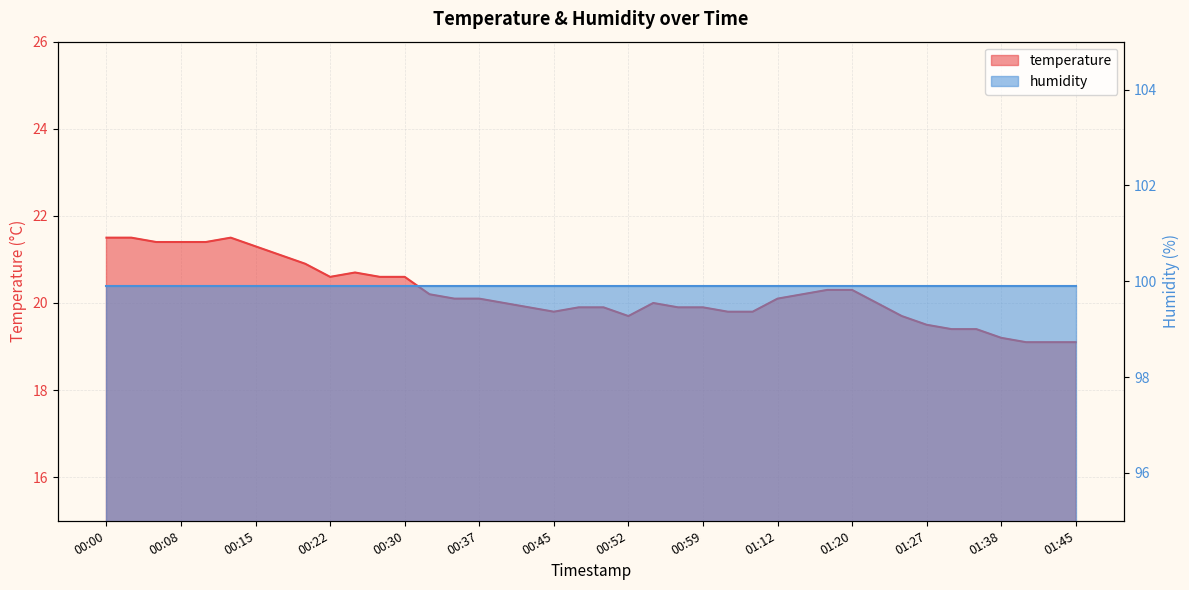

Where does the data first go above 20?

00:00